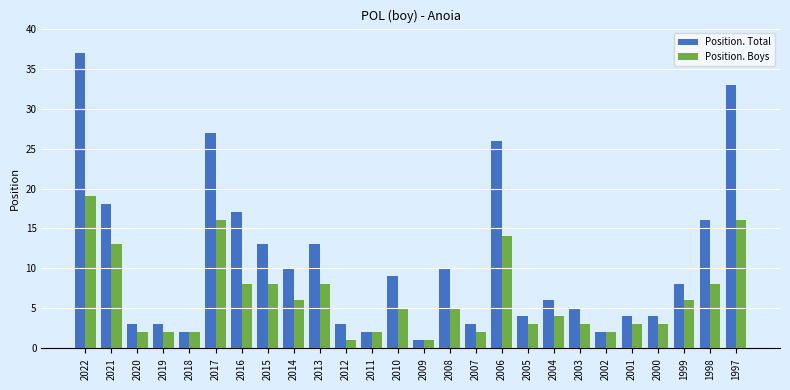

Rank the series by their maximum value, from lowest to highest.

Position. Boys, Position. Total